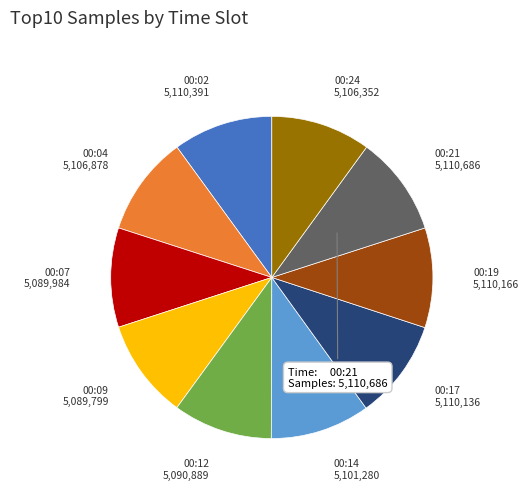

Is the sum of 00:09 and 00:12 greater than half?

No